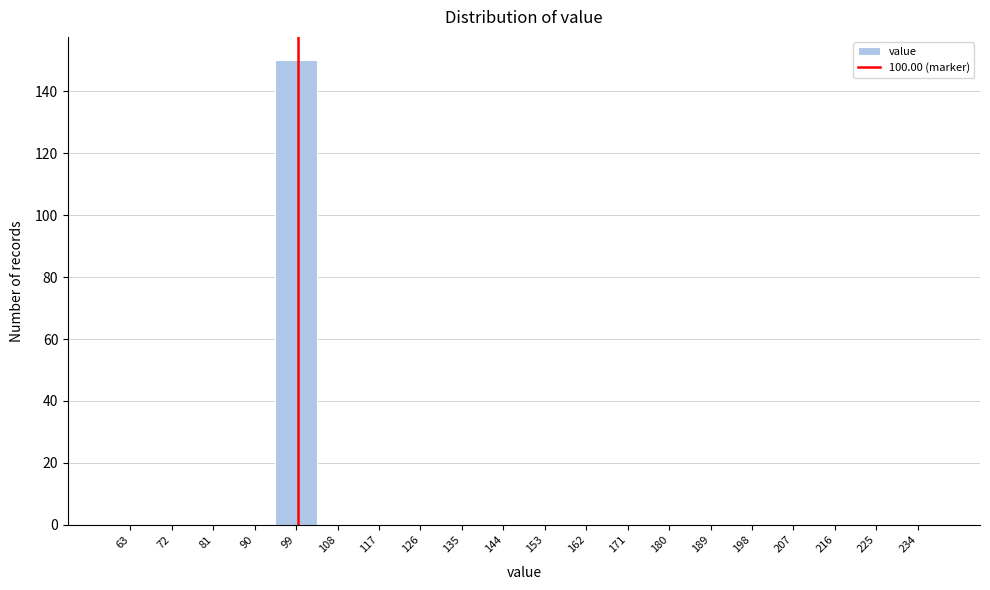

What is the height of the bar covering 95 to 104 on the x-axis? The values are not printed on the chart, so give them approximately, as read against the axis.

150